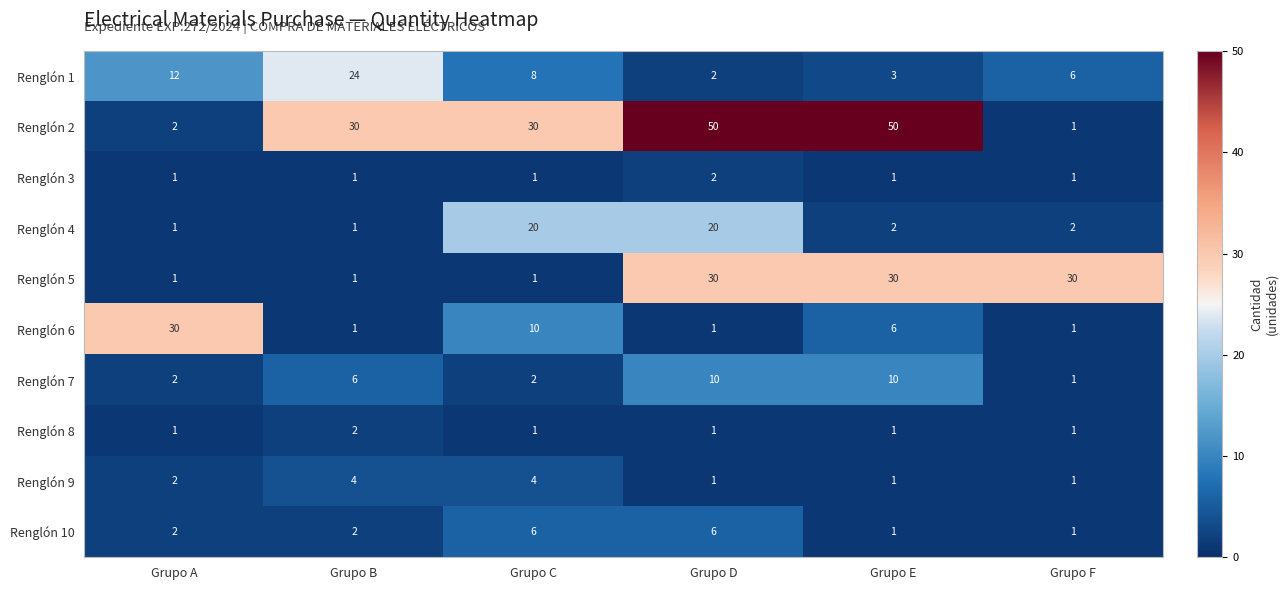

What is the average value of the Renglón 5 series?

16